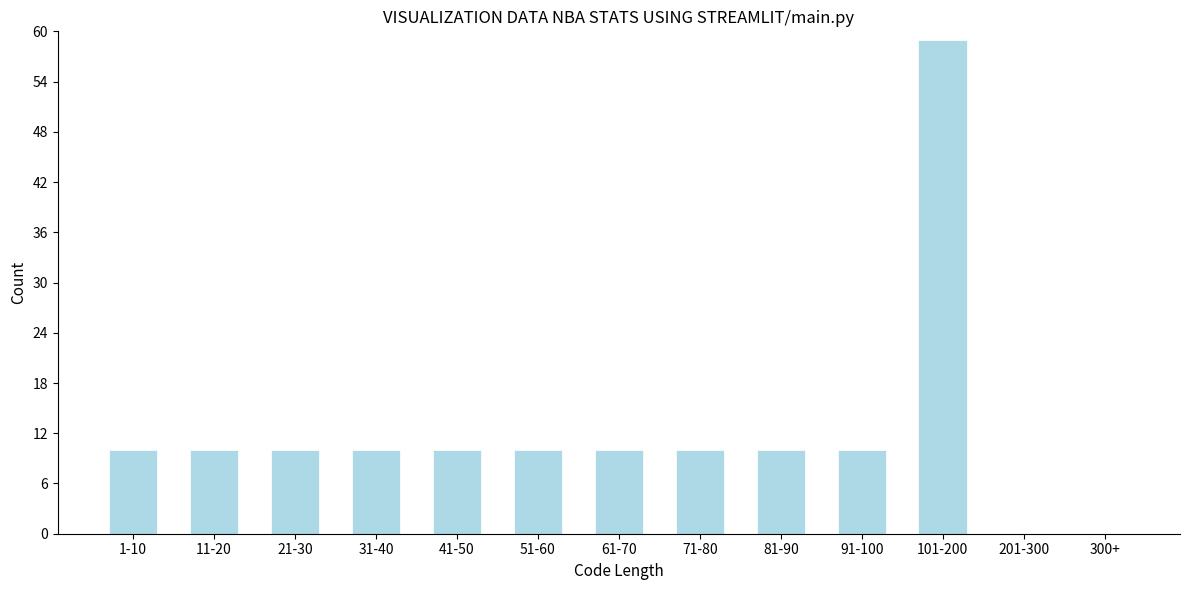

Reading left to right, list all the values displayed in this chart.

1-10=10	11-20=10	21-30=10	31-40=10	41-50=10	51-60=10	61-70=10	71-80=10	81-90=10	91-100=10	101-200=59	201-300=0	300+=0